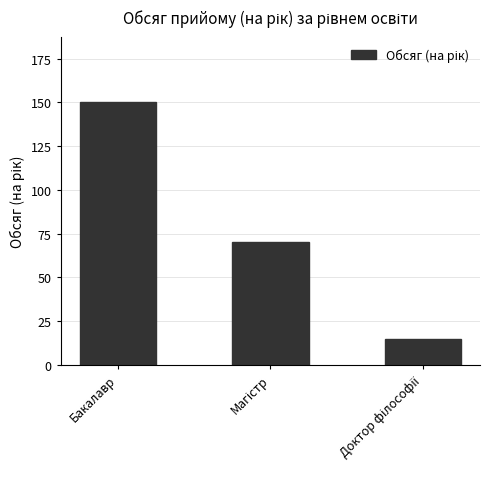

What is the sum of all values?

235